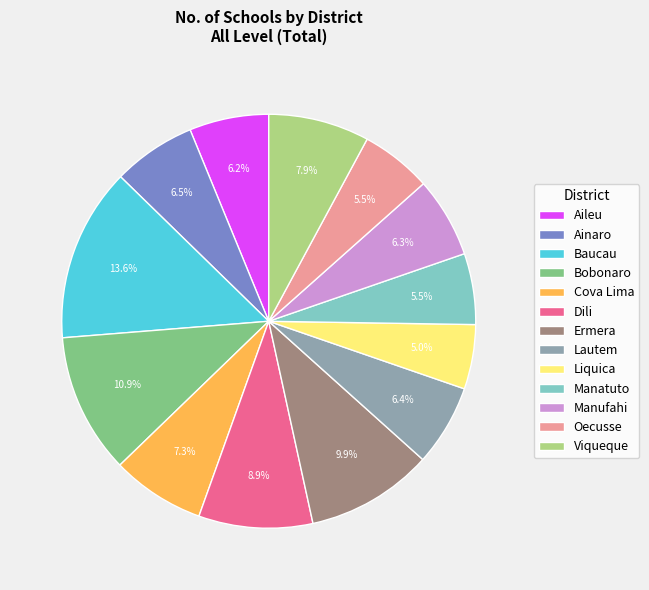

Approximately how many times larger is the value at Manatuto compared to Manufahi?

0.9